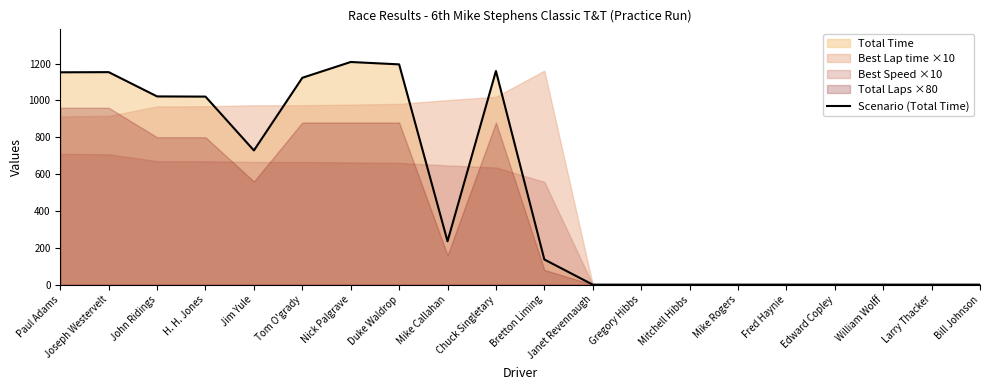

What is the greatest value displayed?

1208.3